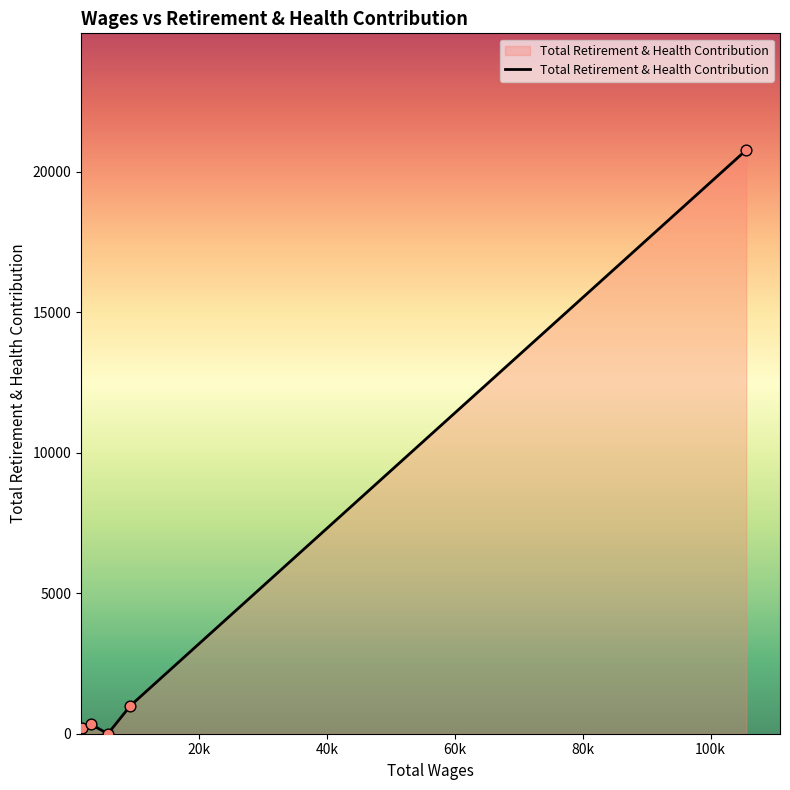

True or false: the data has more than 1 interior local peaks.

False